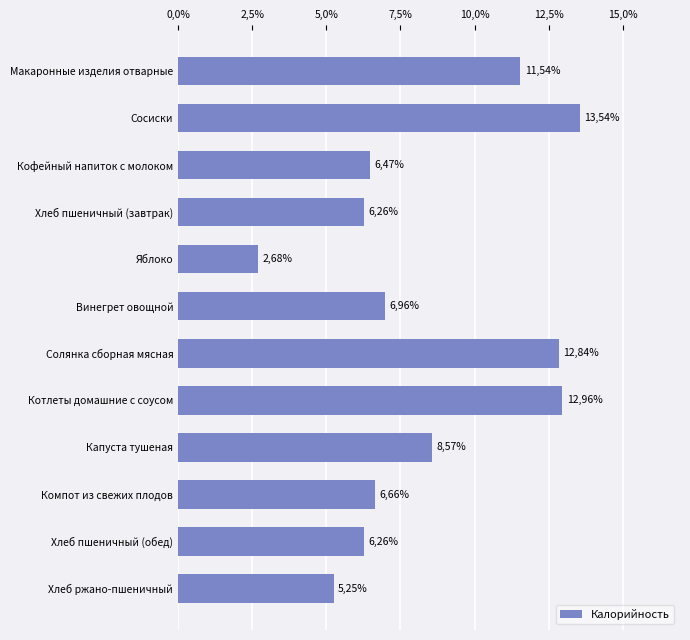

Does the chart contain any negative values?

No